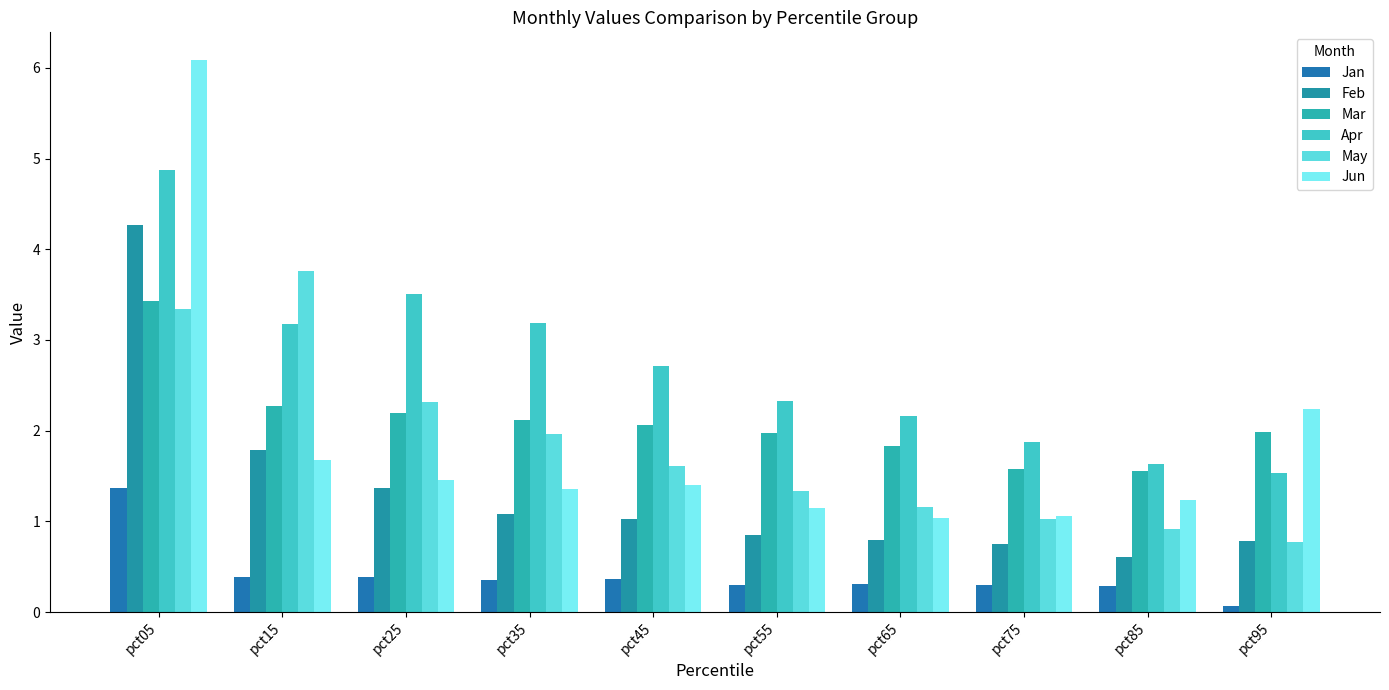

List the labels in order of May value, smallest first.

pct95, pct85, pct75, pct65, pct55, pct45, pct35, pct25, pct05, pct15